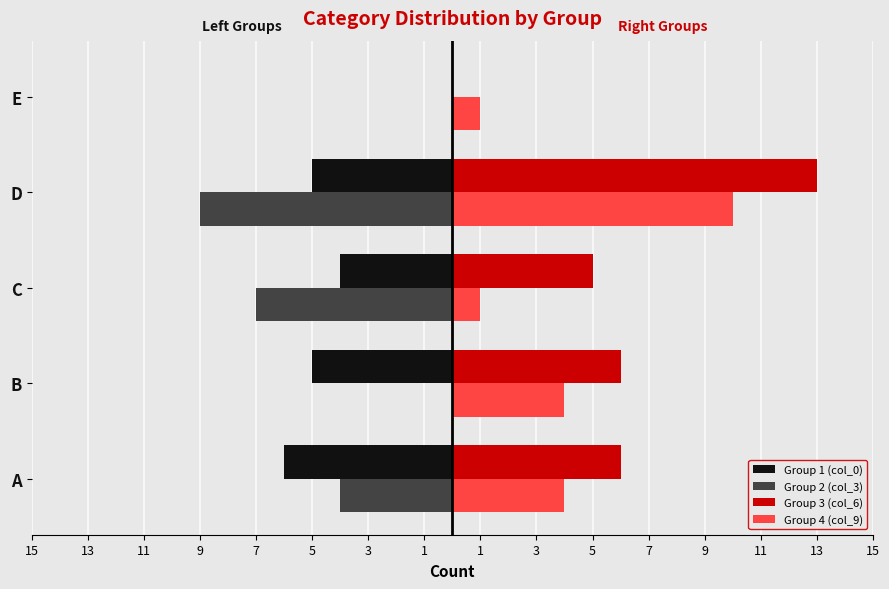

What are all the series names shown in the legend?

Group 1 (col_0), Group 2 (col_3), Group 3 (col_6), Group 4 (col_9)